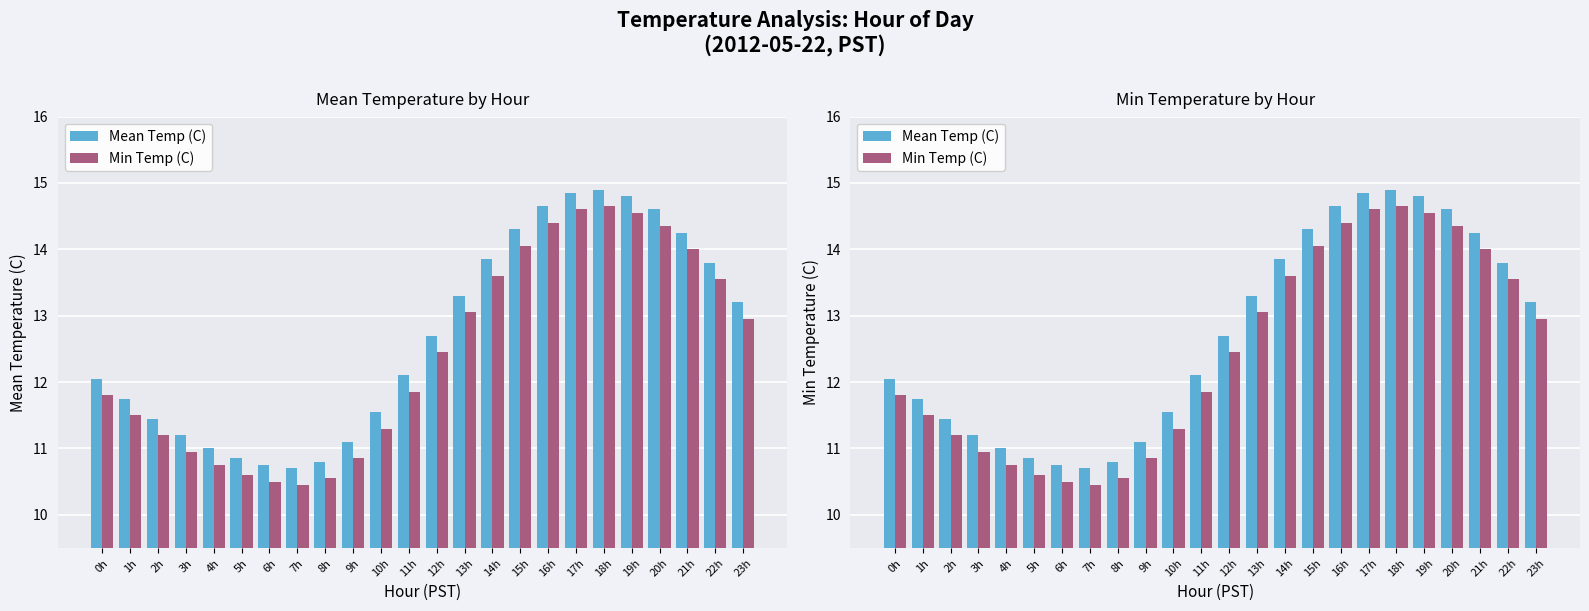

What is the sum of all Min Temp (C) values?

298.5